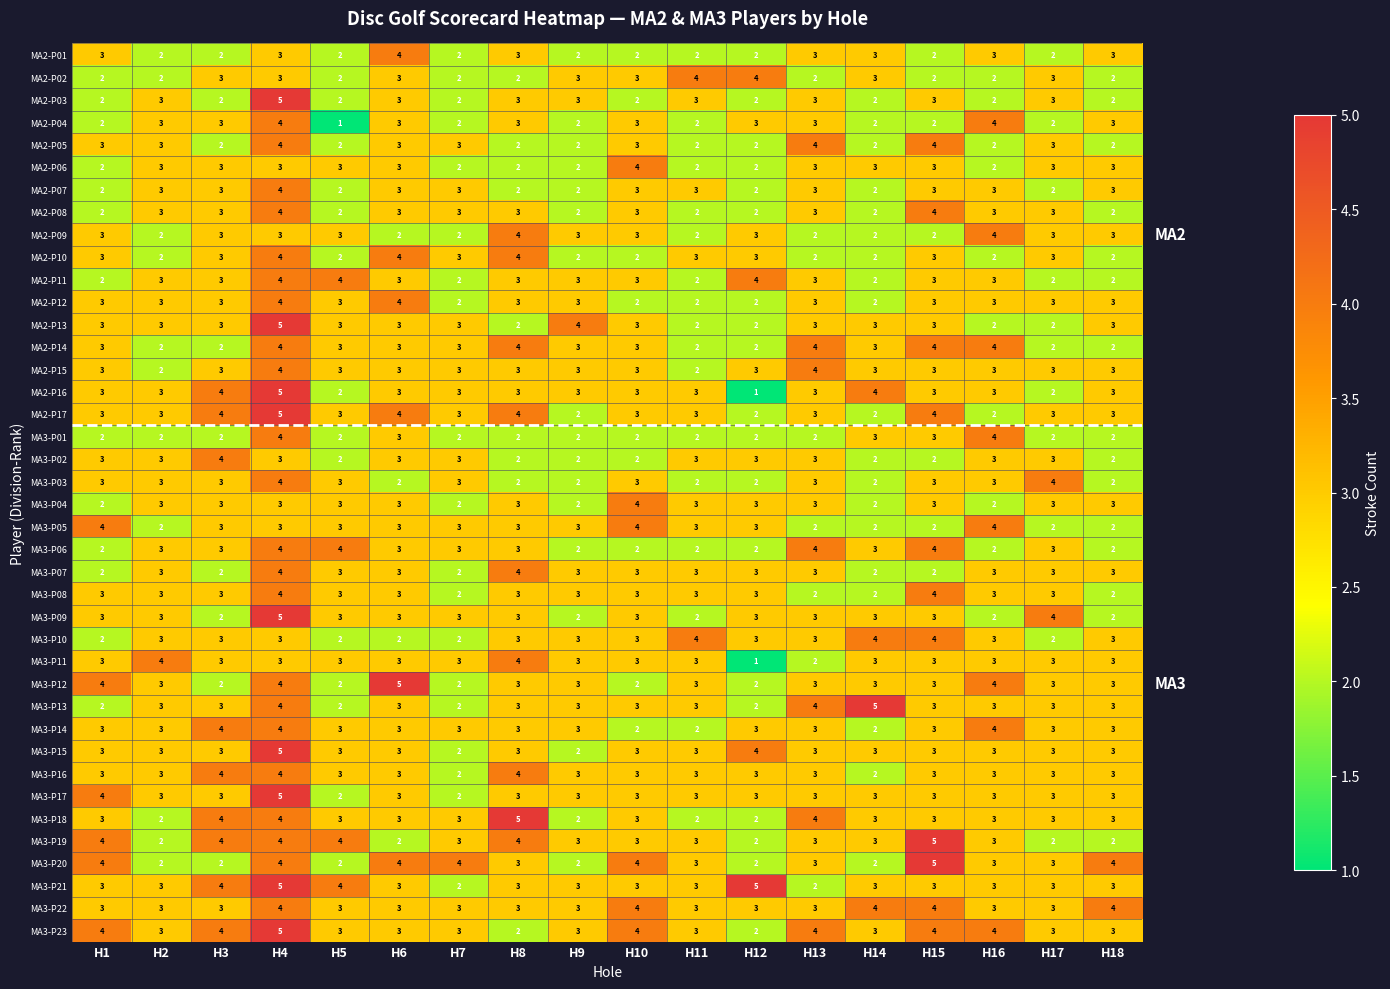

What is the total value across all series at H4?

160